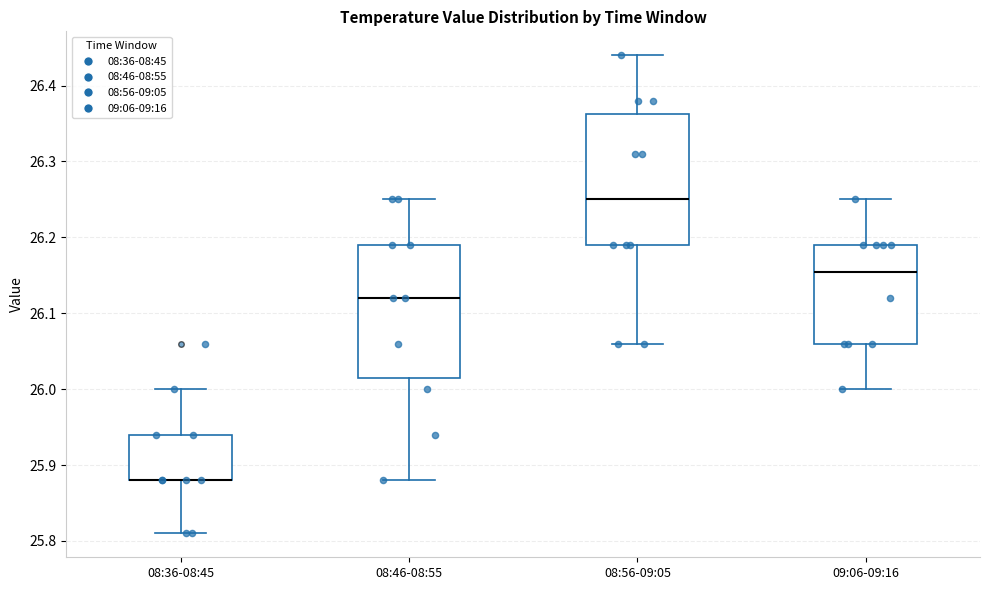

Reading left to right, transcribe this box plot: for each box, give where its median line is, the range the box spans, and where its two whiskers end, as read against the y-axis. The values are not printed on the chart, so give them approximately, as read against the axis.

08:36-08:45: median 25.88 (drawn on the box's lower edge), box 25.88 to 25.94, whiskers 25.81 to 26.00
08:46-08:55: median 26.12, box 26.02 to 26.19, whiskers 25.88 to 26.25
08:56-09:05: median 26.25, box 26.19 to 26.36, whiskers 26.06 to 26.44
09:06-09:16: median 26.16, box 26.06 to 26.19, whiskers 26.00 to 26.25